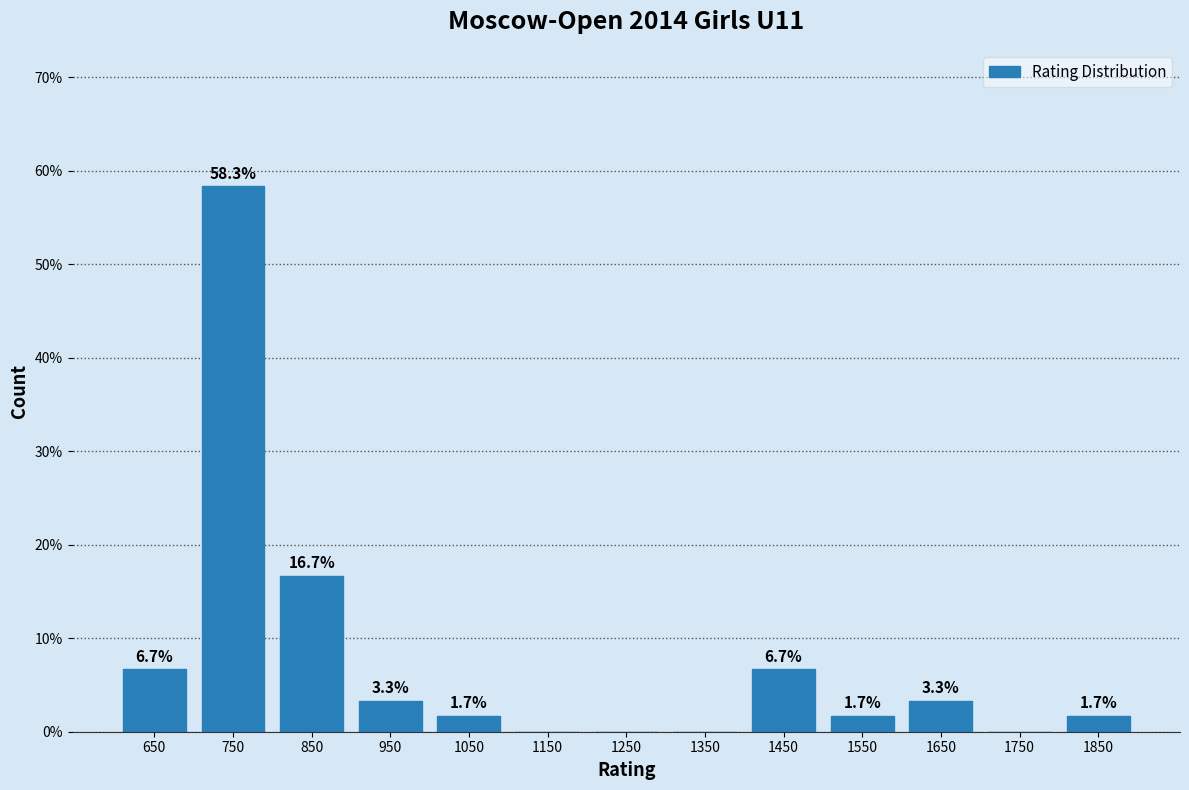

Over which range of the x-axis is the bar tallest?

700 to 800